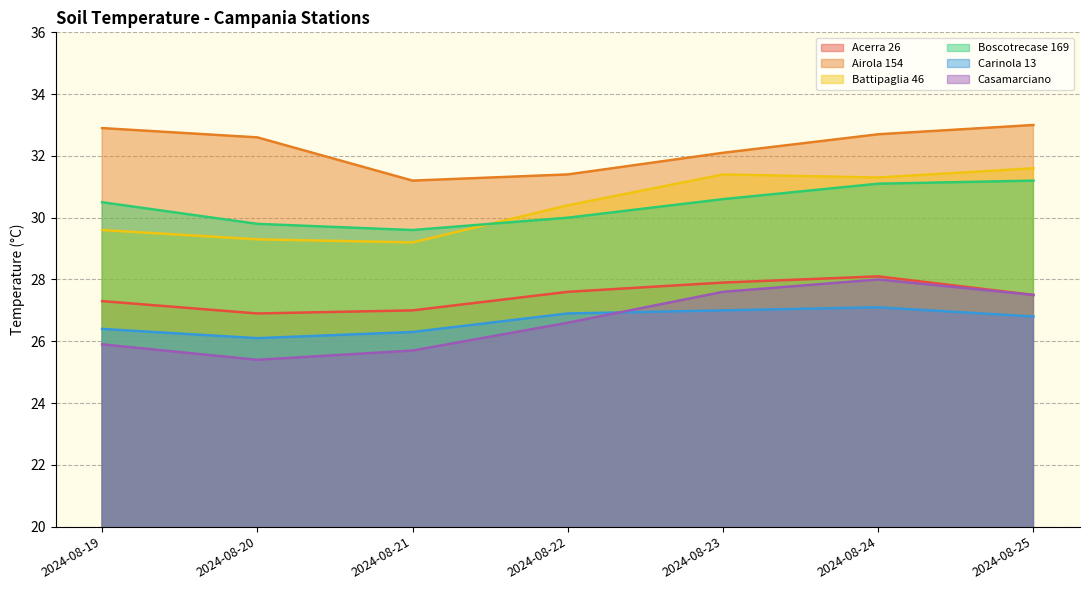

True or false: Carinola 13 and Acerra 26 intersect in this chart.

False